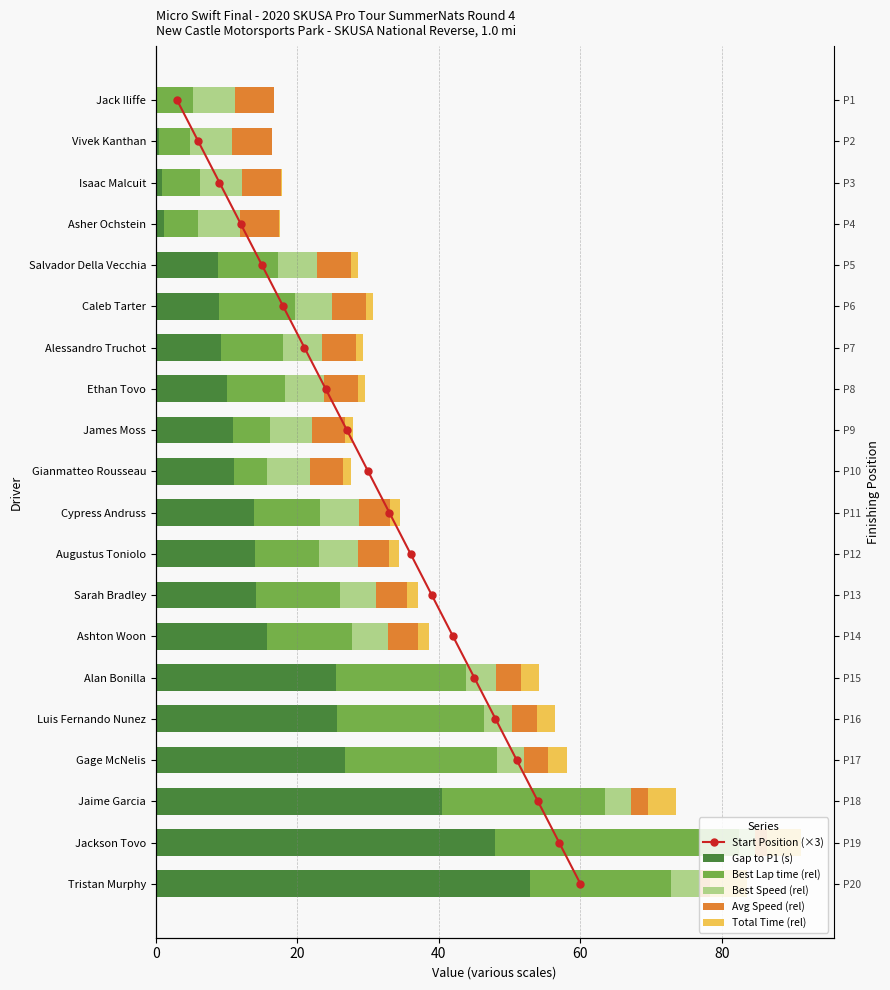

The Best Speed (rel) series shows 2.2 at Jackson Tovo. True or false?

True